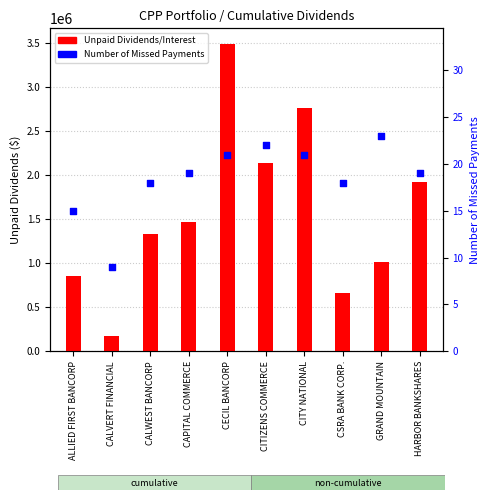

Which series contains the lowest Y value?

Number of Missed Payments